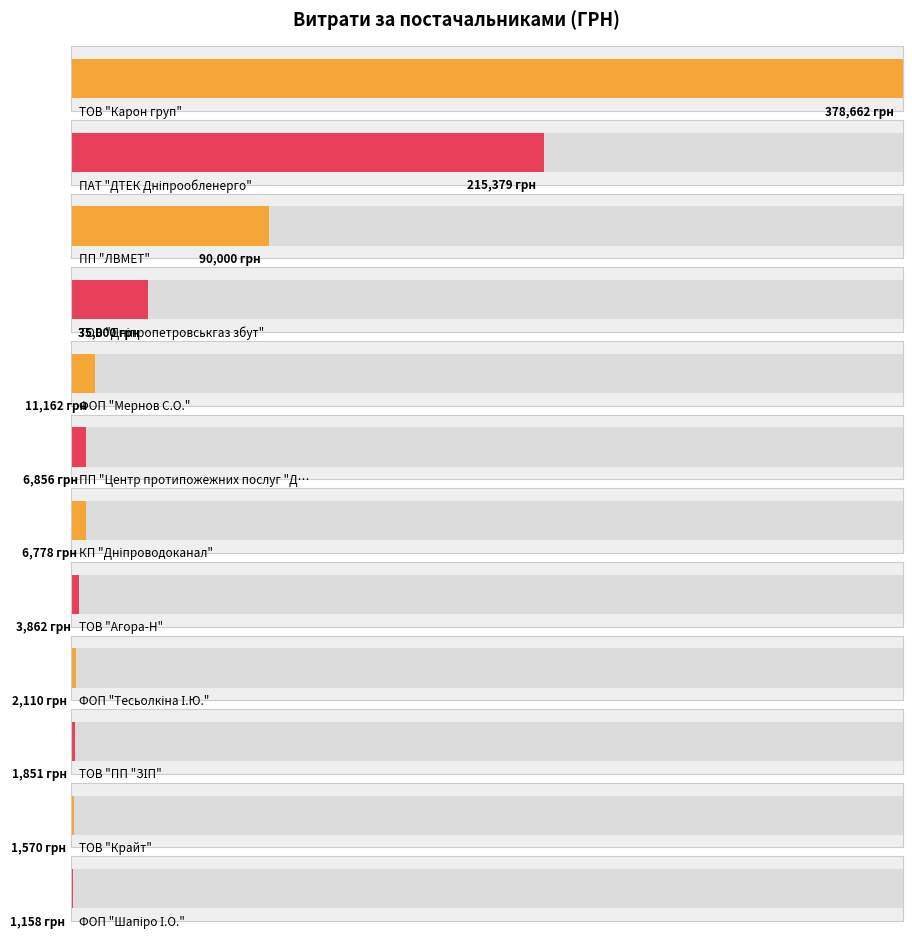

How many values are below 6855?

6